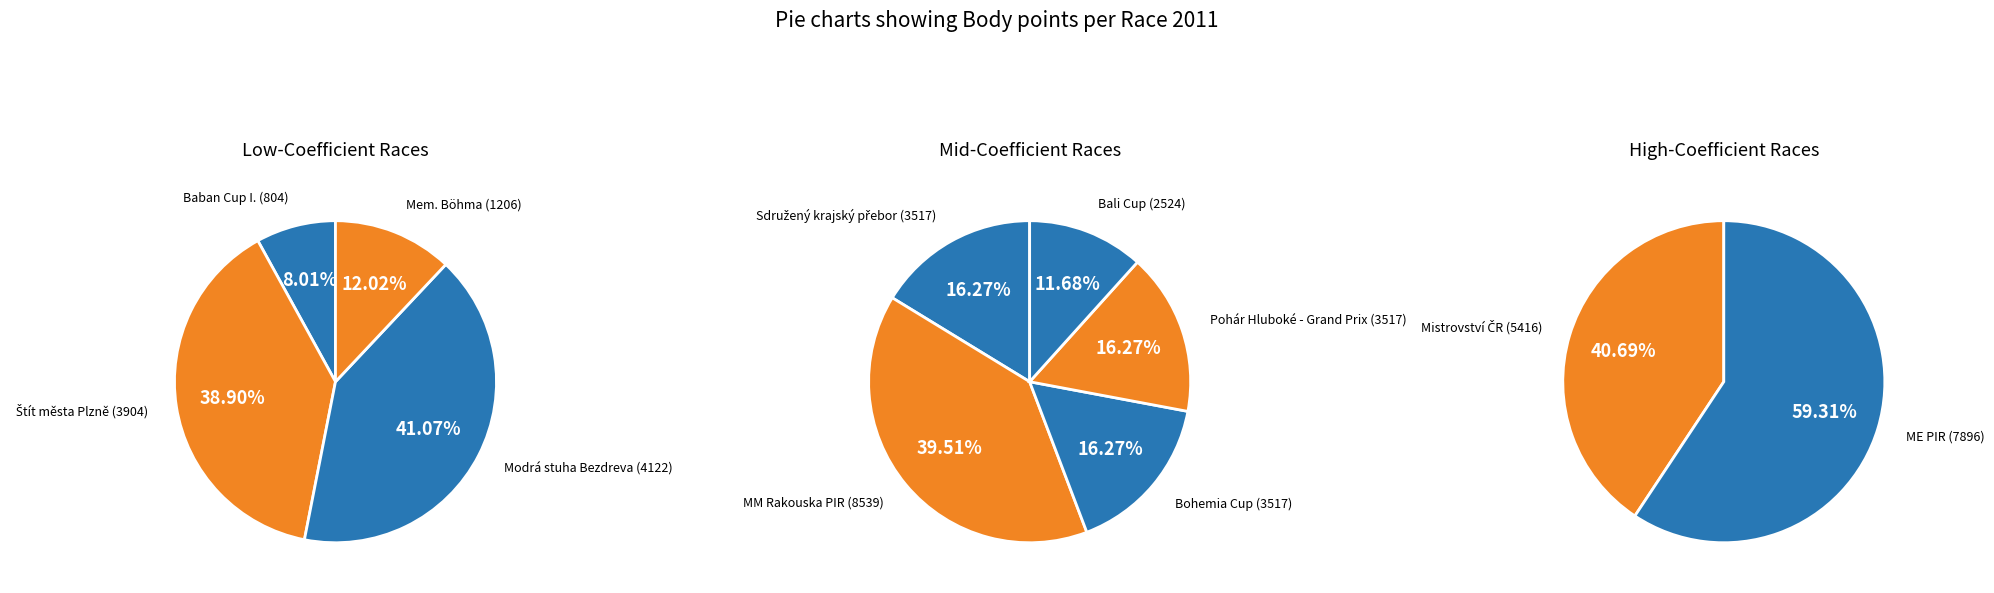

Rank the categories by value from highest to lowest.

MM Rakouska PIR (8539), ME PIR (7896), Mistrovství ČR (5416), Modrá stuha Bezdreva (4122), Štít města Plzně (3904), Sdružený krajský přebor (3517), Bohemia Cup (3517), Pohár Hluboké - Grand Prix (3517), Bali Cup (2524), Mem. Böhma (1206), Baban Cup I. (804)